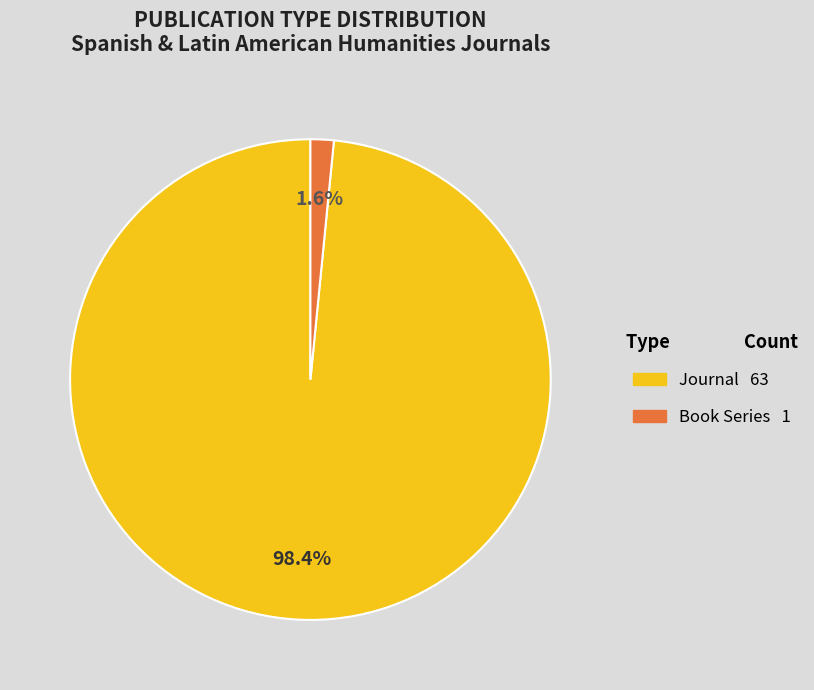

To the nearest percent, what is the difference between the largest and smallest slice percentages?

97%